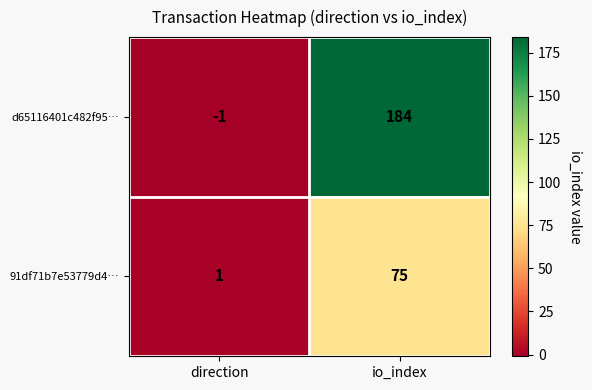

Reading left to right, transcribe all the data shown in this chart.

d65116401c482f95…: -1	184
91df71b7e53779d4…: 1	75